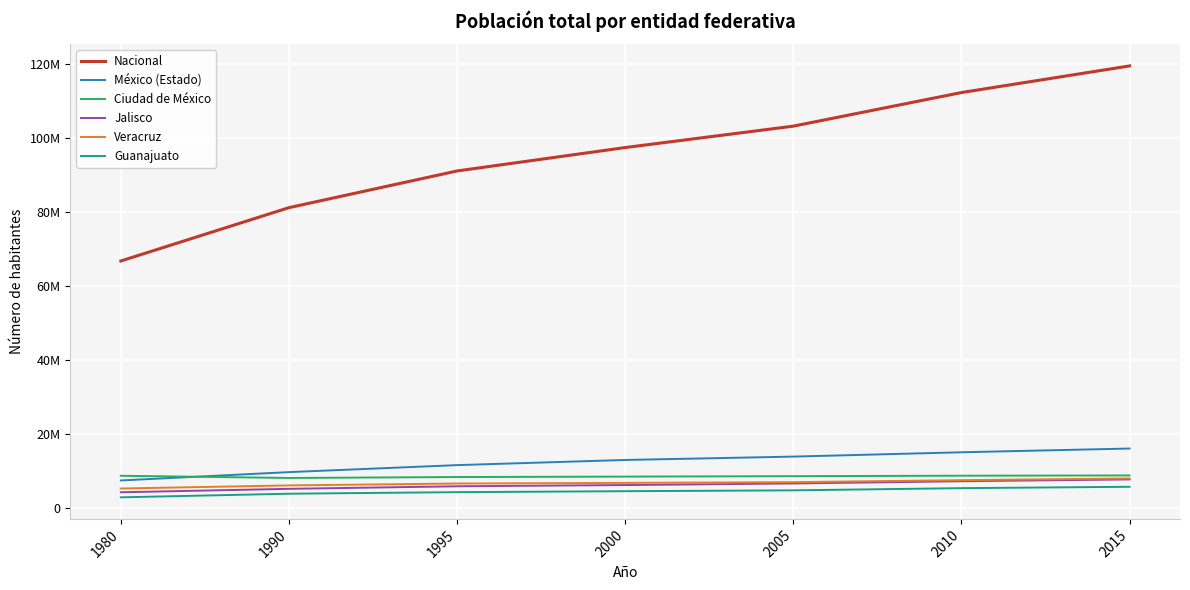

Does the chart have visible grid lines?

Yes